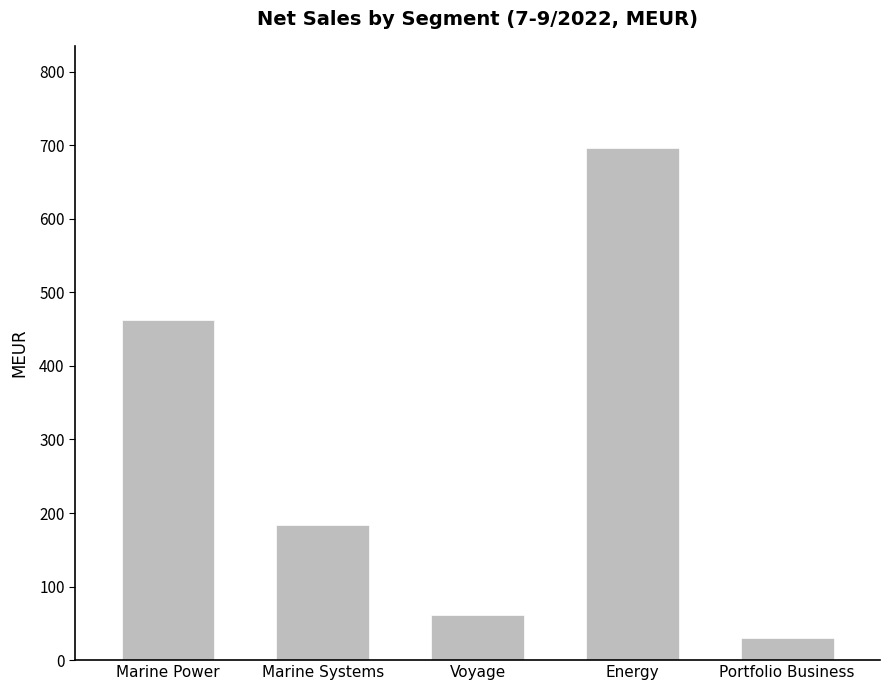

List the labels in order of value, largest first.

Energy, Marine Power, Marine Systems, Voyage, Portfolio Business